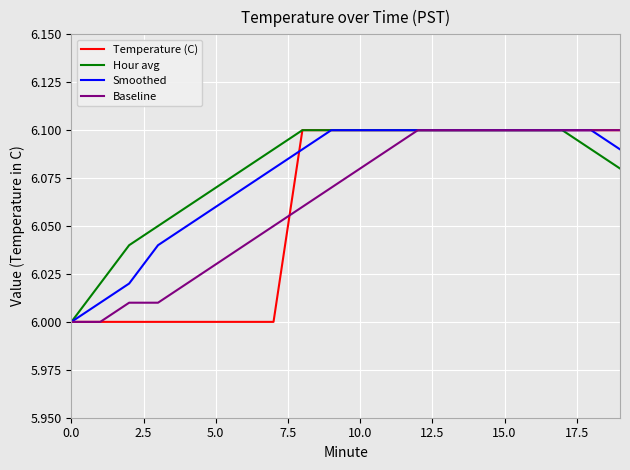

Is it true that Temperature (C) equals 6.0 at 5.0?

True